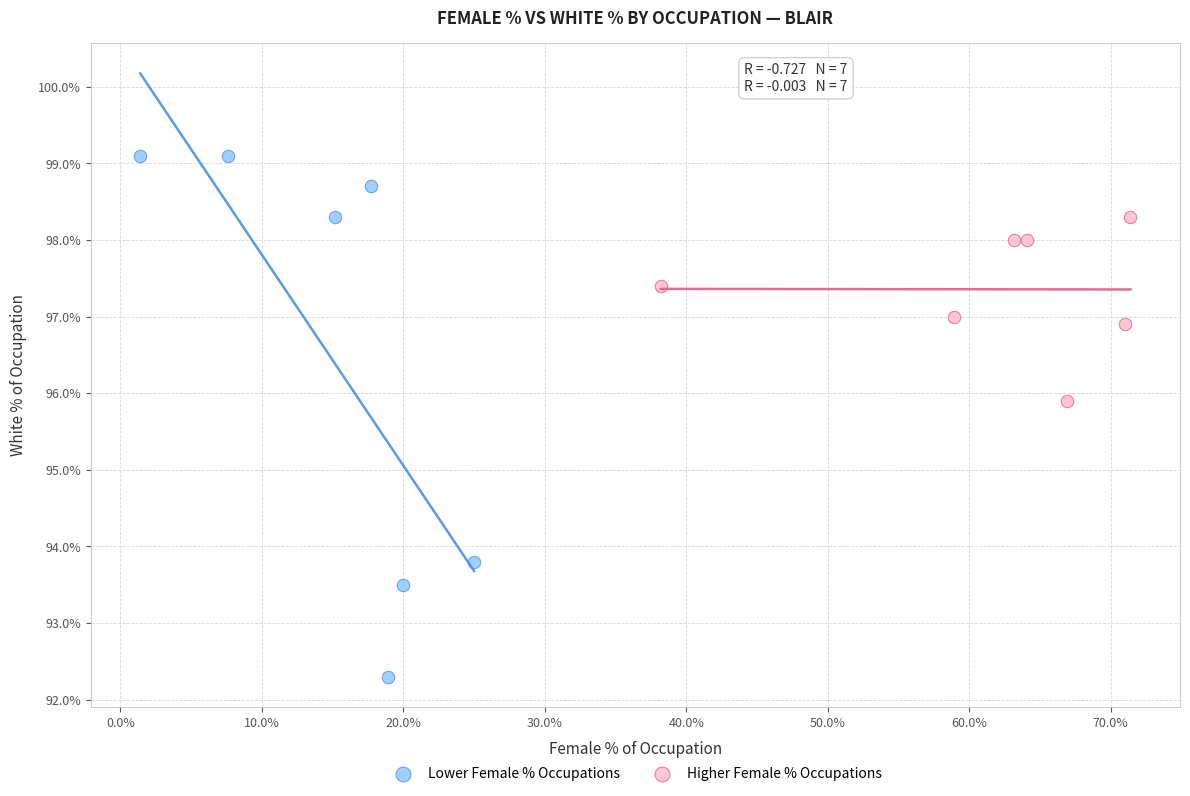

Which series reaches the maximum Y coordinate?

Lower Female % Occupations